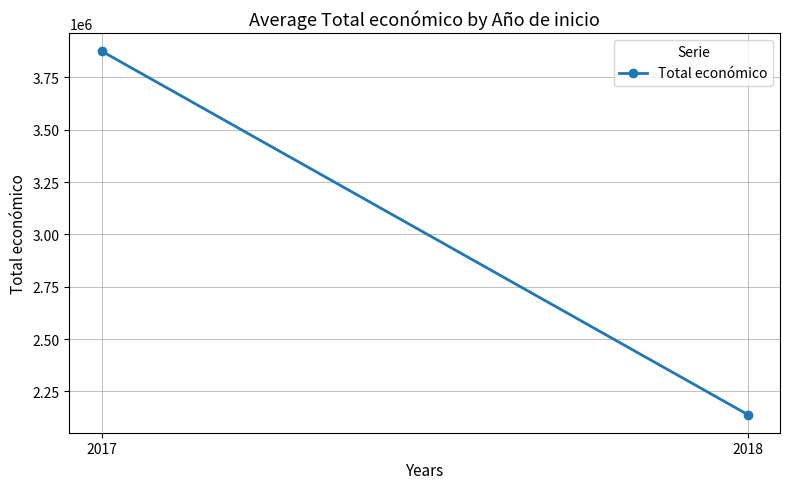

What is the difference between the maximum and minimum values?

1735837.3